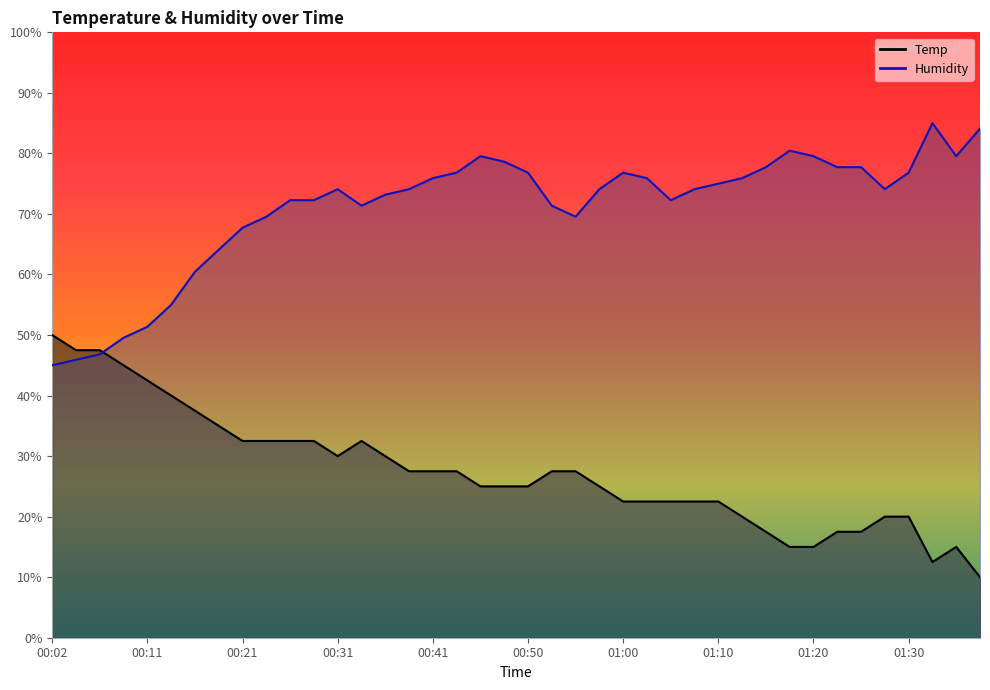

How many lines are shown in the chart?

2